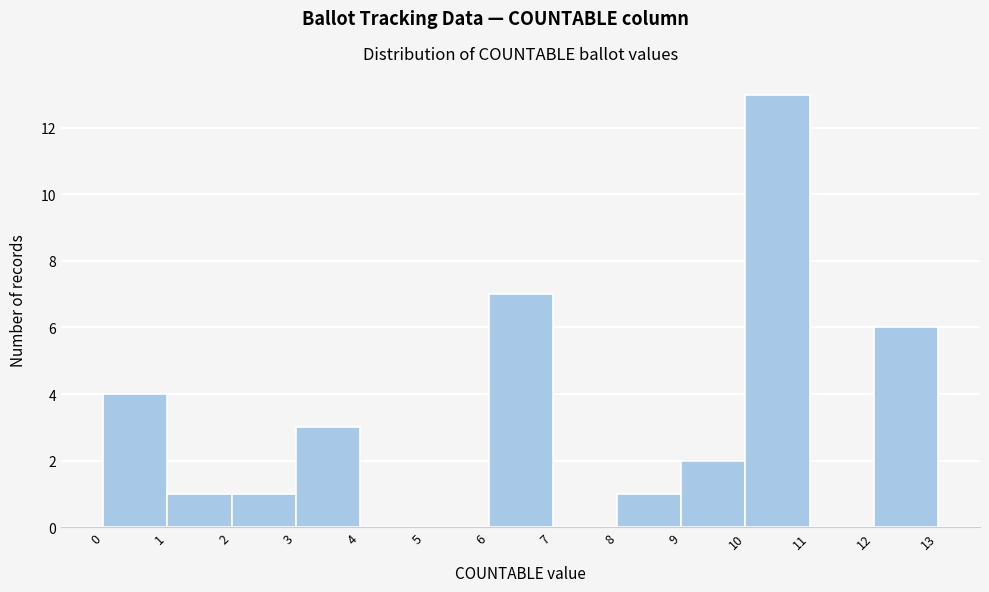

What is the height of the bar covering 2 to 3 on the x-axis? The values are not printed on the chart, so give them approximately, as read against the axis.

1